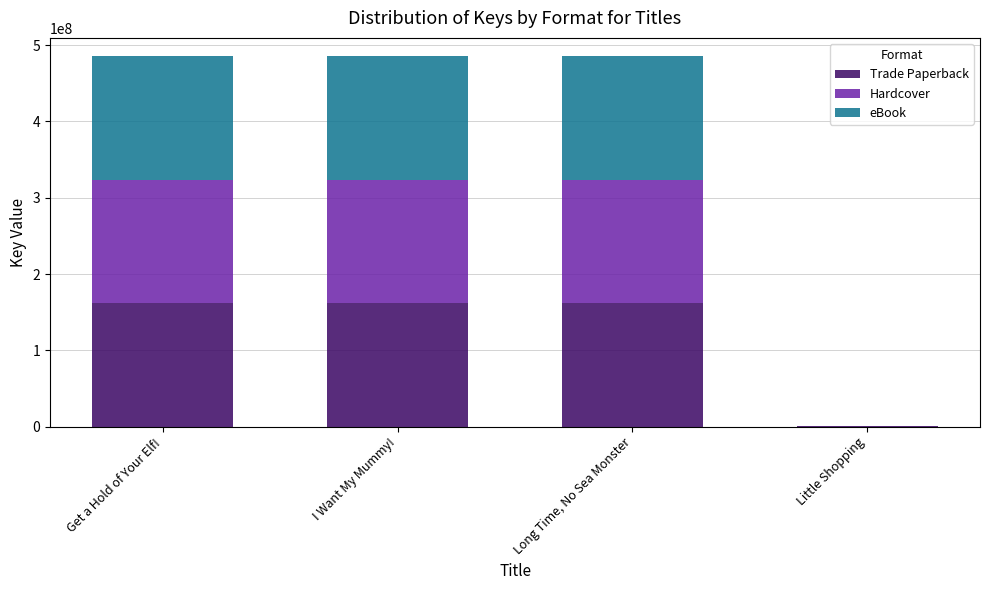

What is the total value across all series at I Want My Mummy!?

485196429